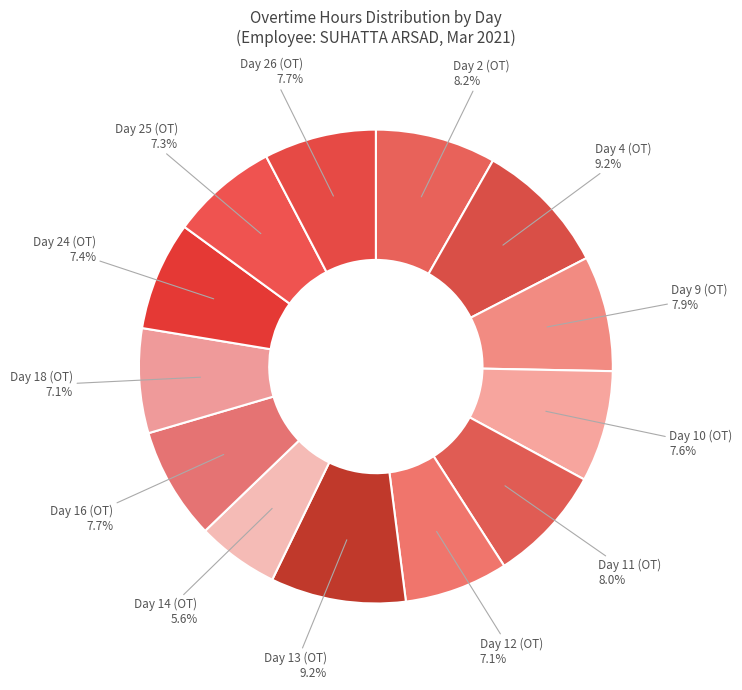

How many segments does this pie chart have?

13